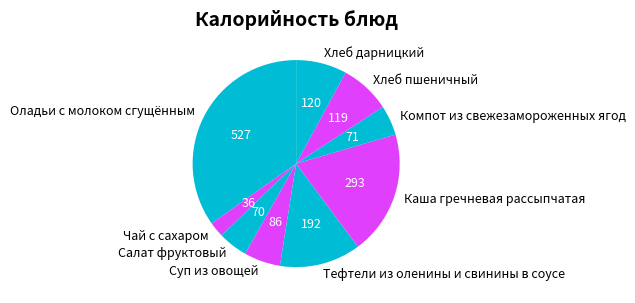

Which slice is the largest?

Оладьи с молоком сгущённым